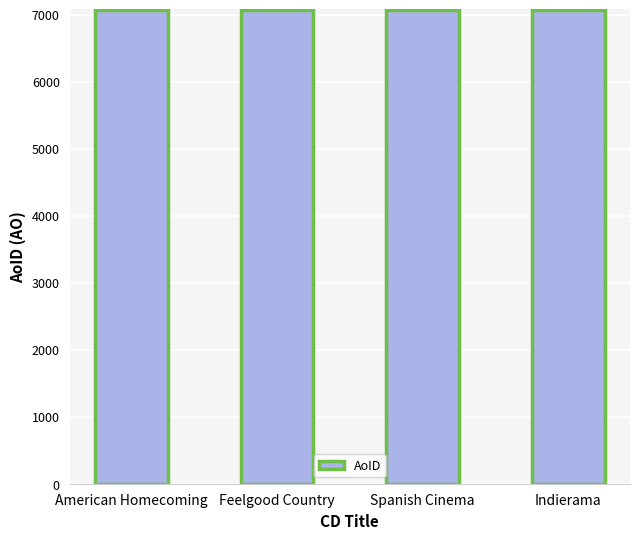

What is the ratio of the value at Indierama to the value at American Homecoming?

1.0